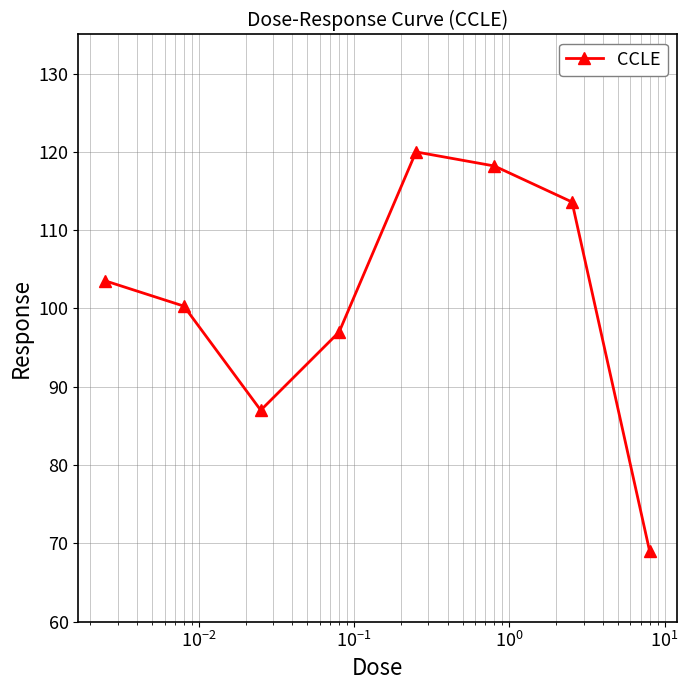

What is the minimum value shown in the chart?

69.0